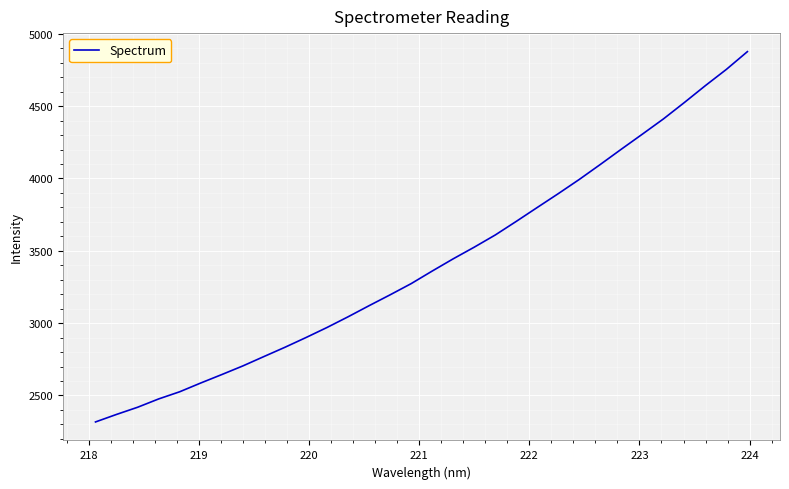

What is the minimum value shown in the chart?

2317.0